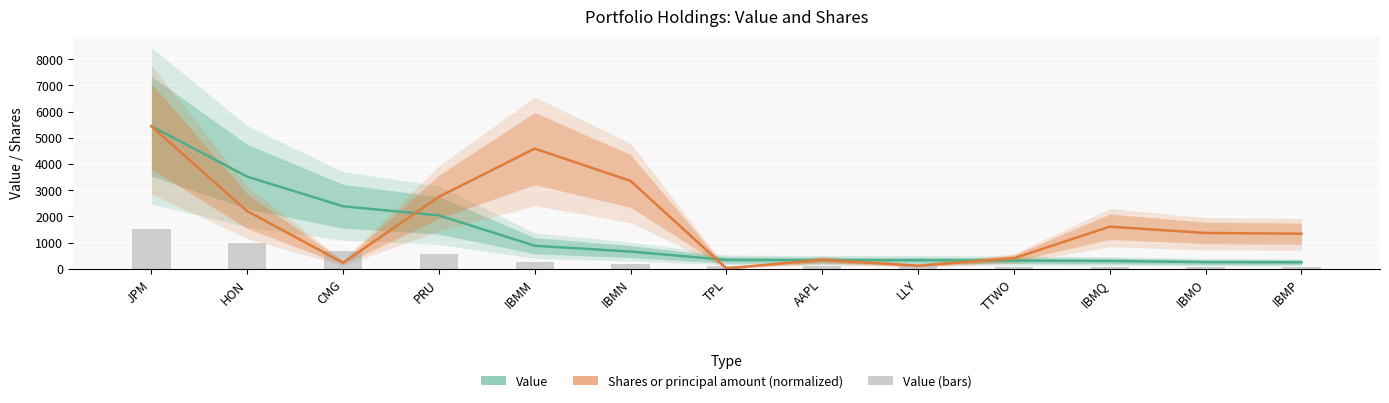

The value of Value (bars) at IBMO is 72.0. True or false?

True